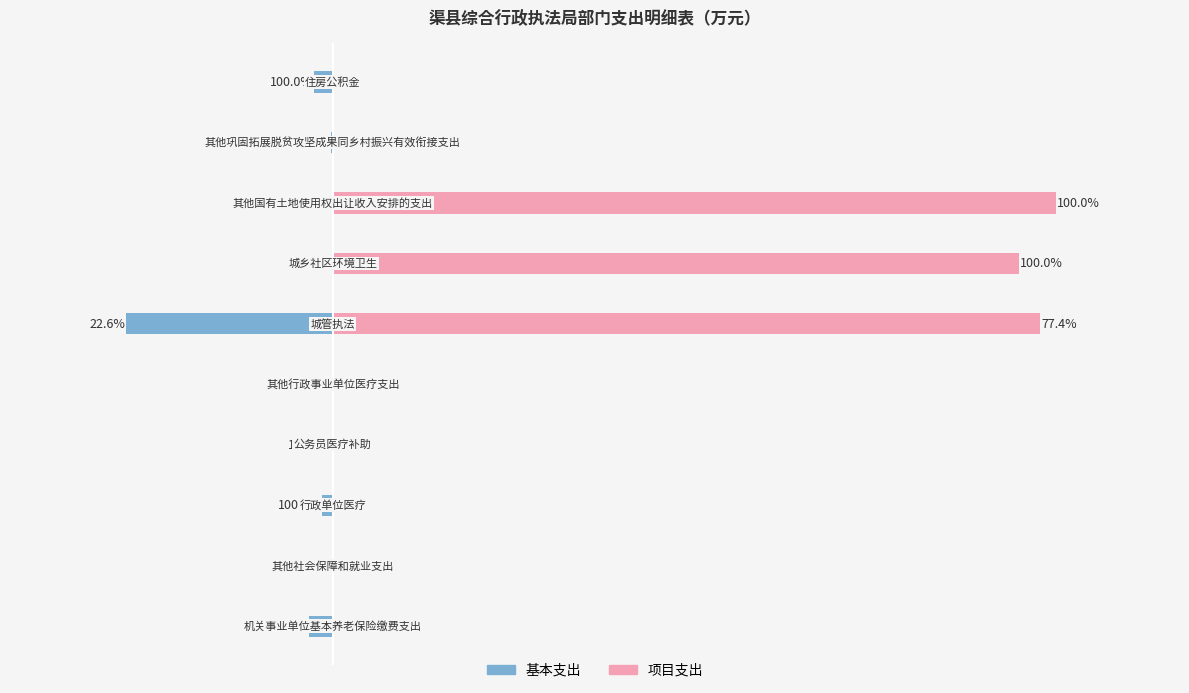

How many bars are there in total?

20